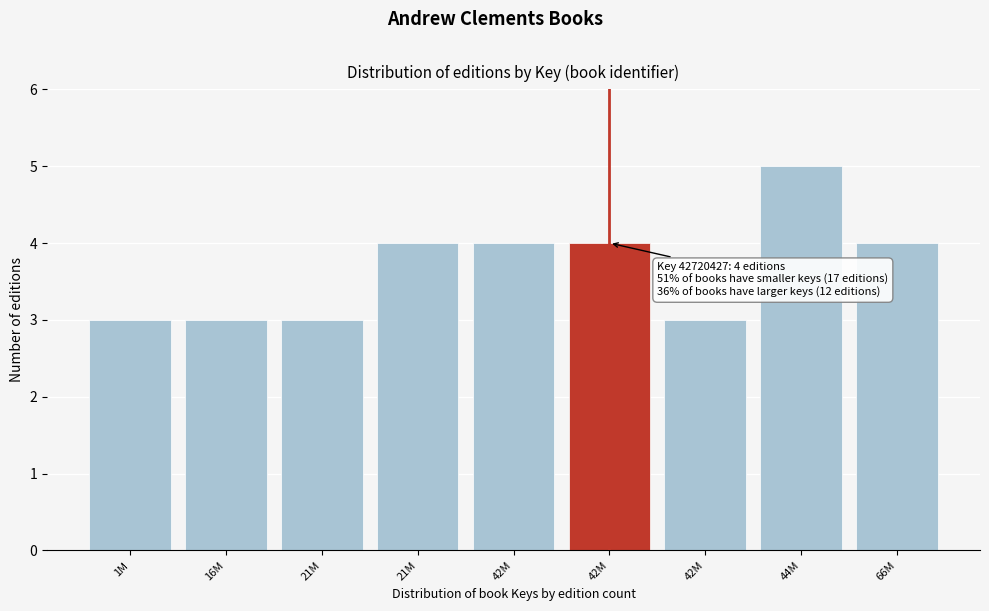

Does the chart contain any negative values?

No